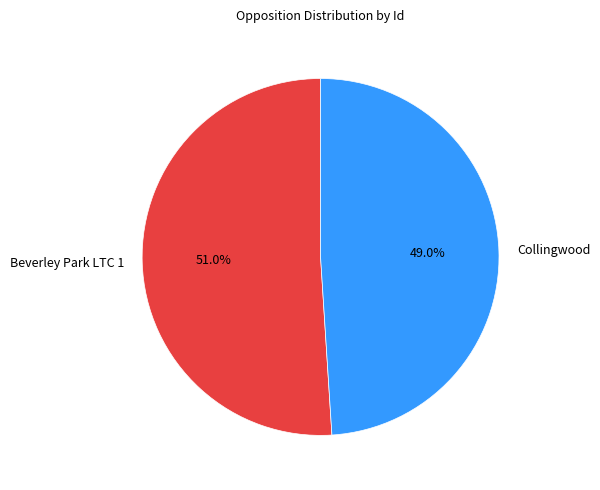

To the nearest percent, what percentage of the pie is Beverley Park LTC 1?

51%